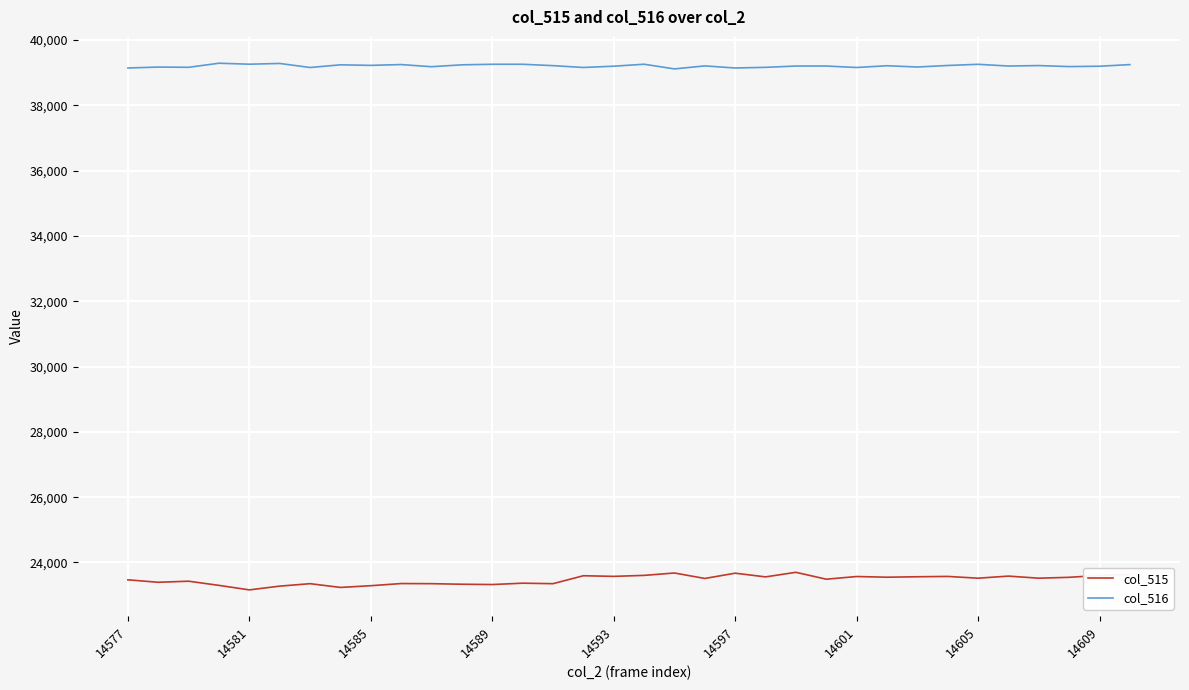

What is the highest value of the col_516 series?

39286